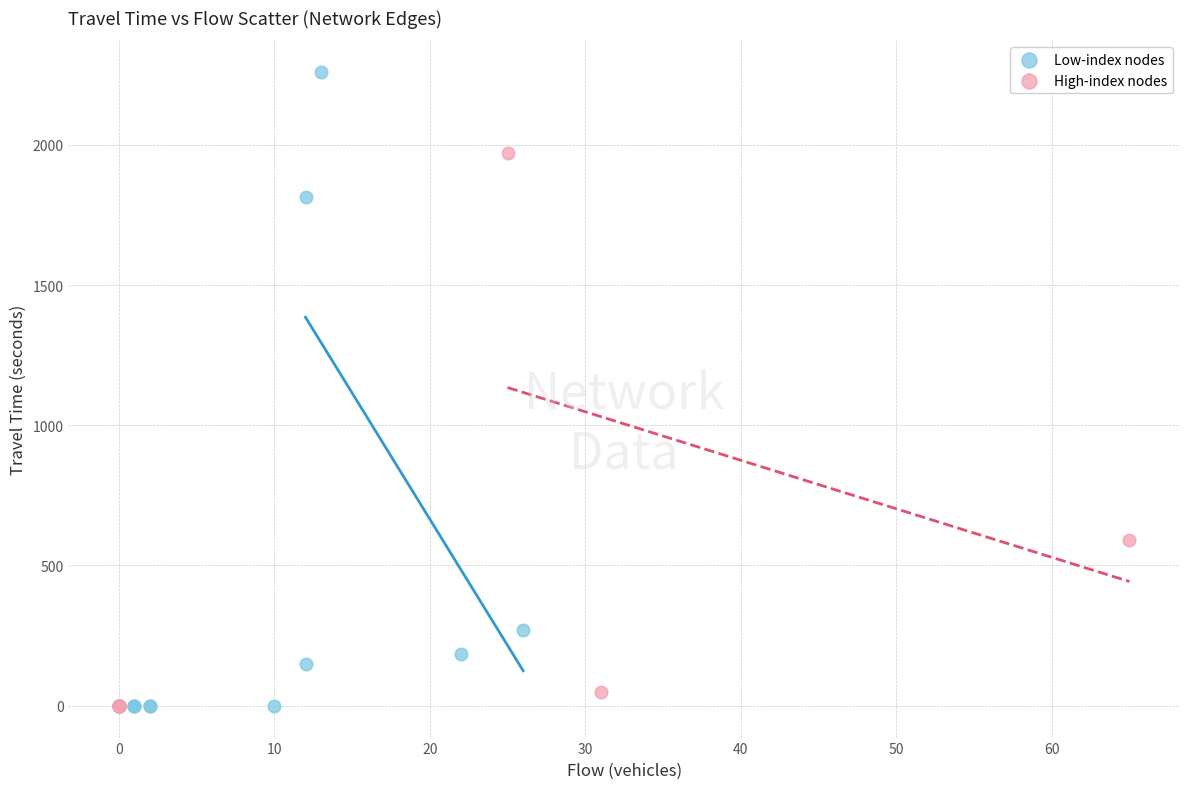

Which series has the largest Y range (max minus min)?

Low-index nodes